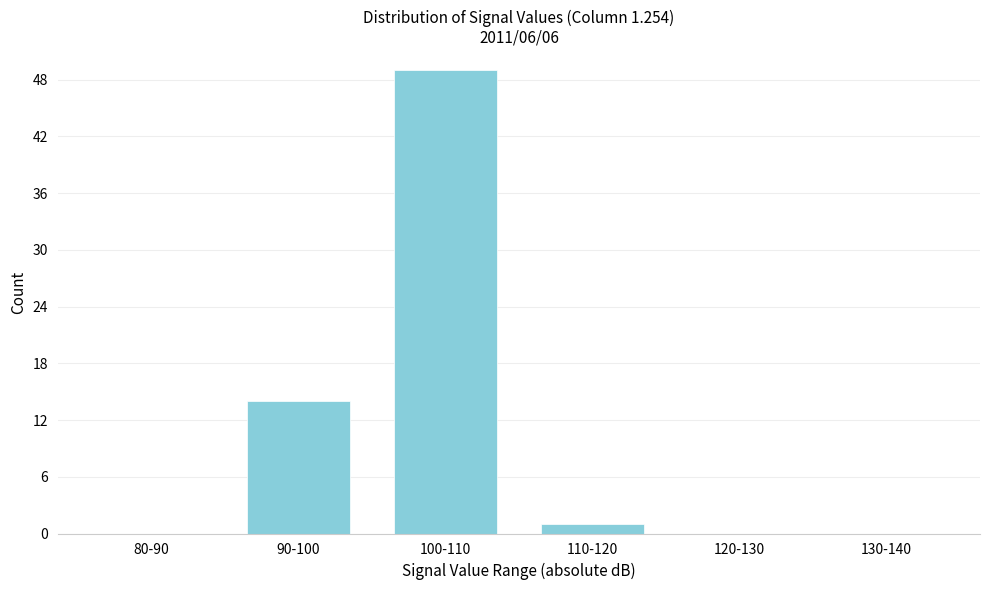

Reading left to right, transcribe all the data shown in this chart.

80-90=0	90-100=14	100-110=49	110-120=1	120-130=0	130-140=0